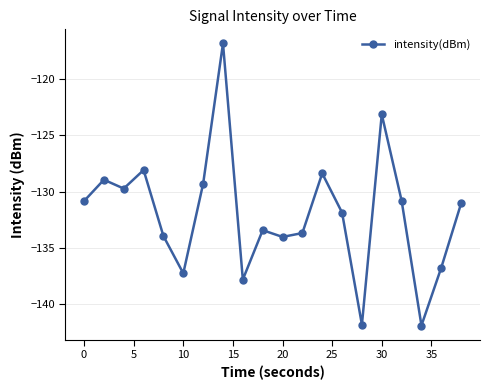

What is the maximum value shown in the chart?

-116.8